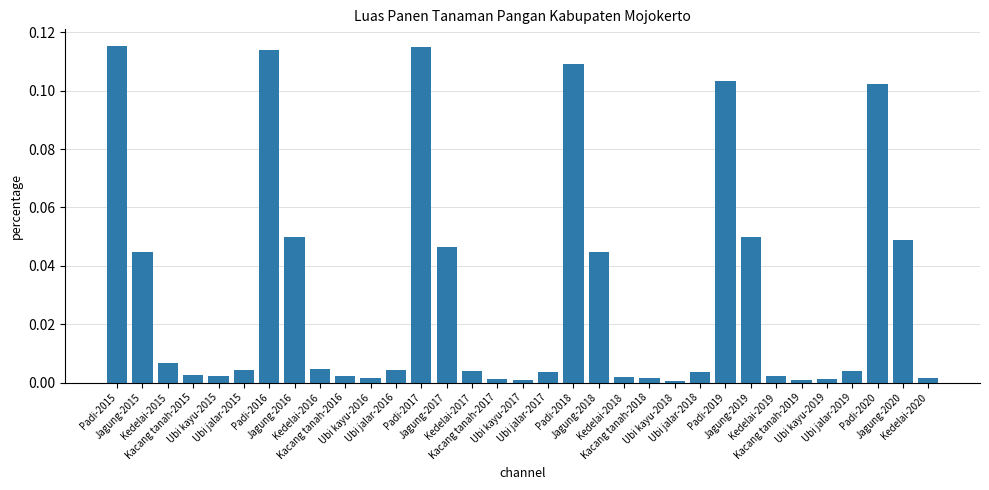

What is the sum of all values?

1.0